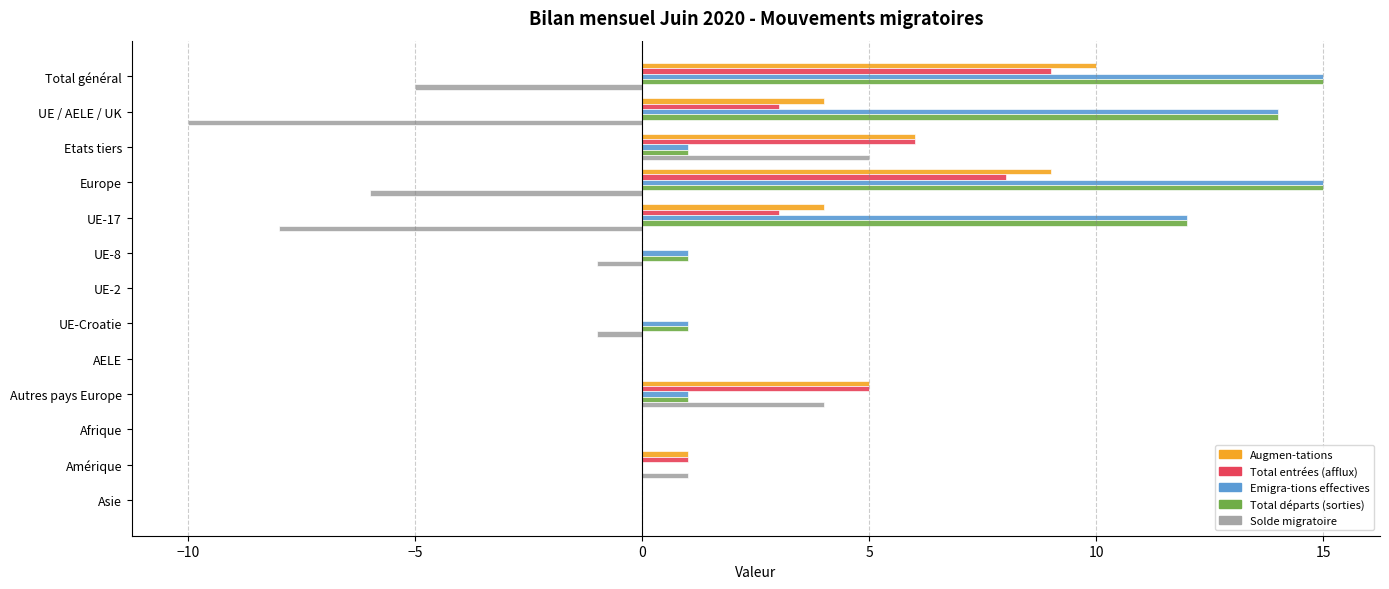

What is the sum of all Augmen-tations values?

39